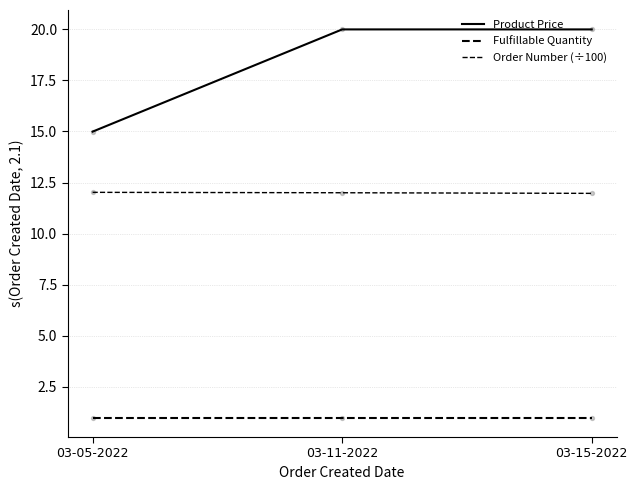

What is the total value across all series at 03-15-2022?

33.0